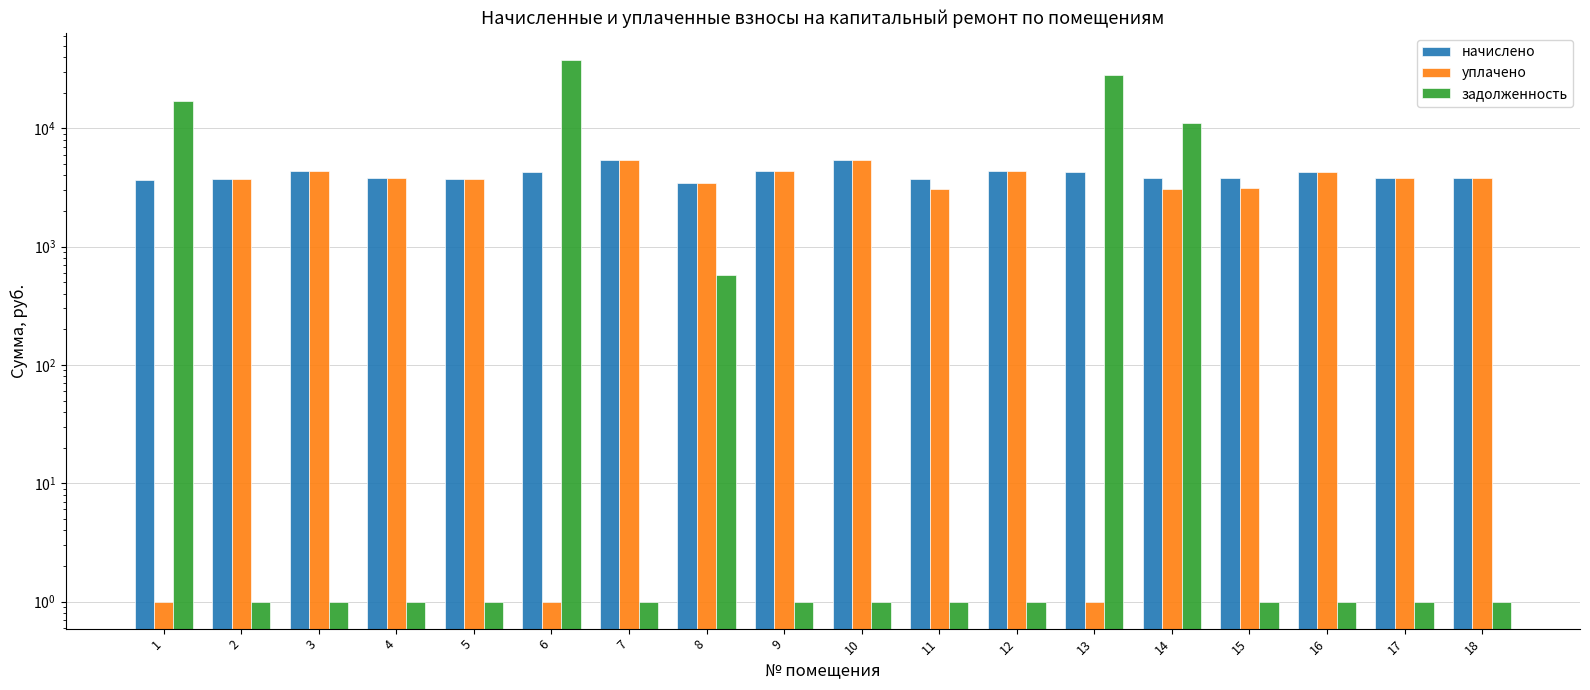

Reading left to right, what are all the values shown in this chart?

начислено: 1=3676.3	2=3701.2	3=4338.7	4=3792.2	5=3701.2	6=4272.5	7=5440.0	8=3419.6	9=4371.8	10=5382.0	11=3701.2	12=4347.0	13=4280.8	14=3800.5	15=3767.4	16=4305.6	17=3800.5	18=3767.4
уплачено: 1=1.0	2=3701.2	3=4338.7	4=3792.2	5=3701.2	6=1.0	7=5440.0	8=3419.6	9=4371.8	10=5382.0	11=3084.3	12=4347.0	13=1.0	14=3058.0	15=3139.5	16=4305.6	17=3800.5	18=3767.4
задолженность: 1=16876.4	2=1.0	3=1.0	4=1.0	5=1.0	6=37810.8	7=1.0	8=569.9	9=1.0	10=1.0	11=1.0	12=1.0	13=28012.3	14=11087.2	15=1.0	16=1.0	17=1.0	18=1.0